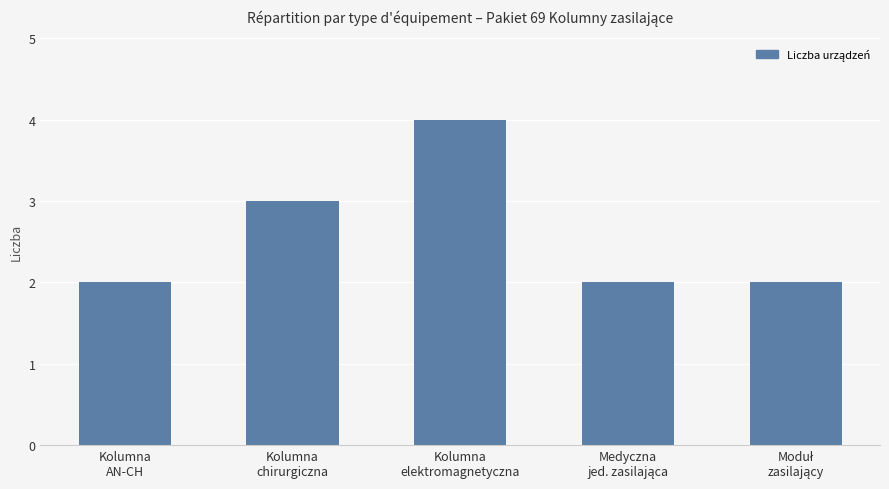

At which label is the value closest to 3?

Kolumna
chirurgiczna